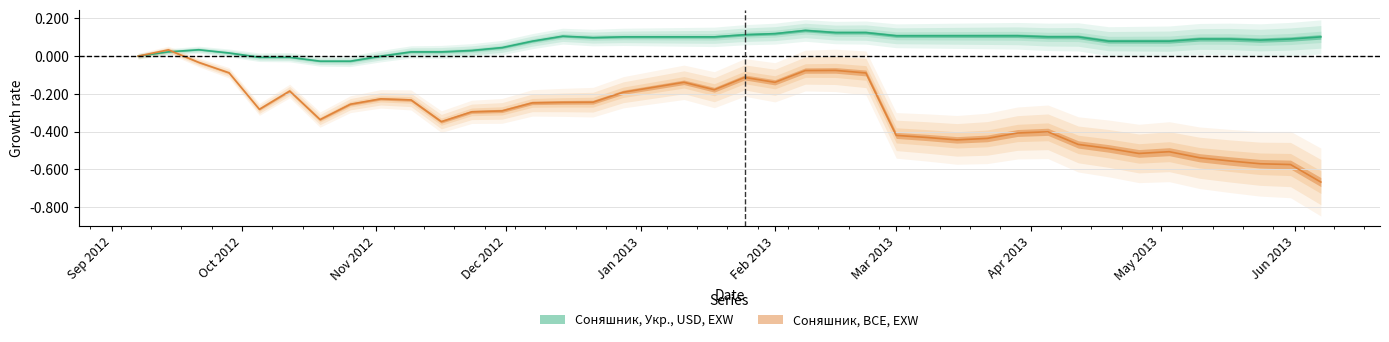

The Соняшник, BCE, EXW series shows -0.5 at 2012-10-05. True or false?

False